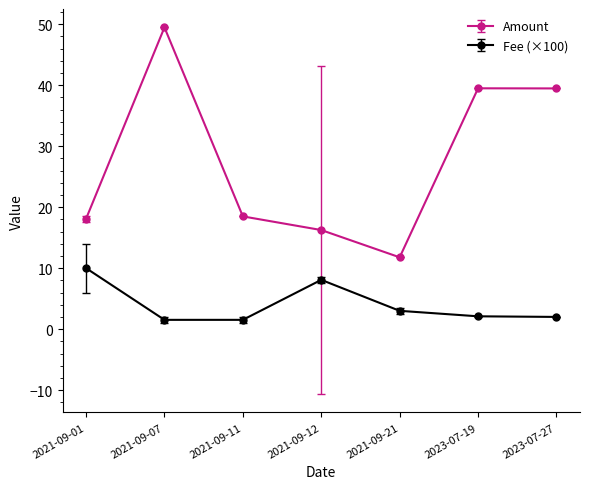

How many interior local valleys does the Amount series have?

1